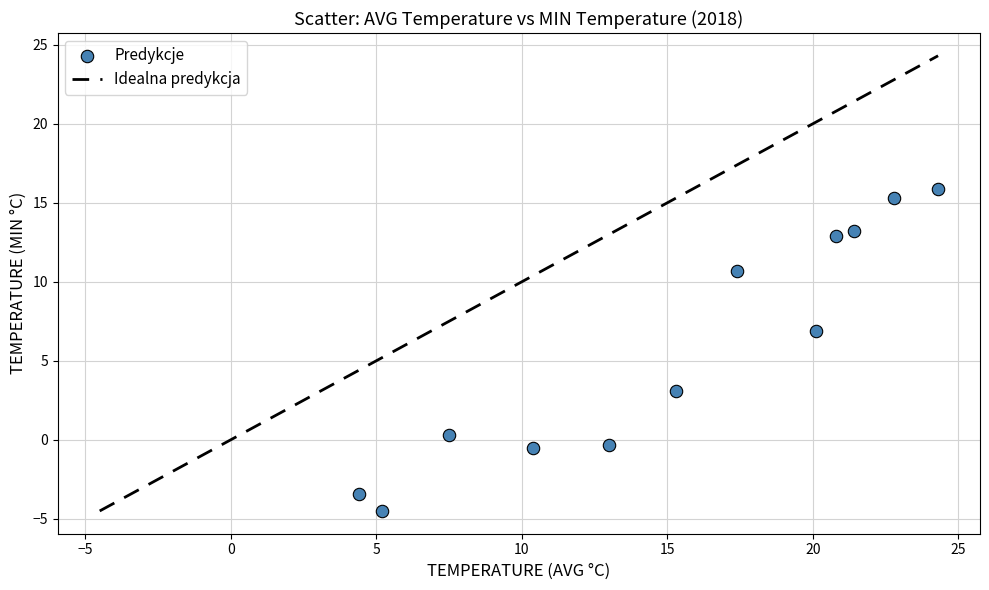

What is the range of Y values (max minus min)?

20.4